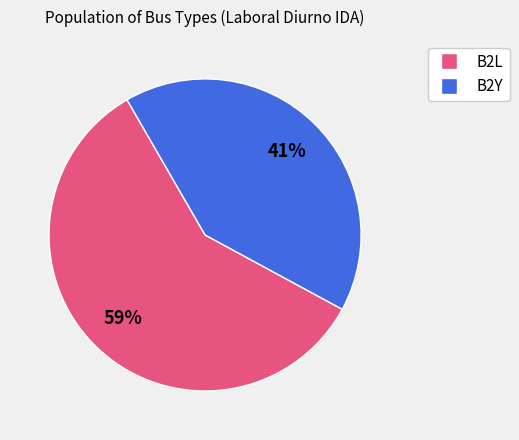

What is the largest slice in the pie chart?

B2L